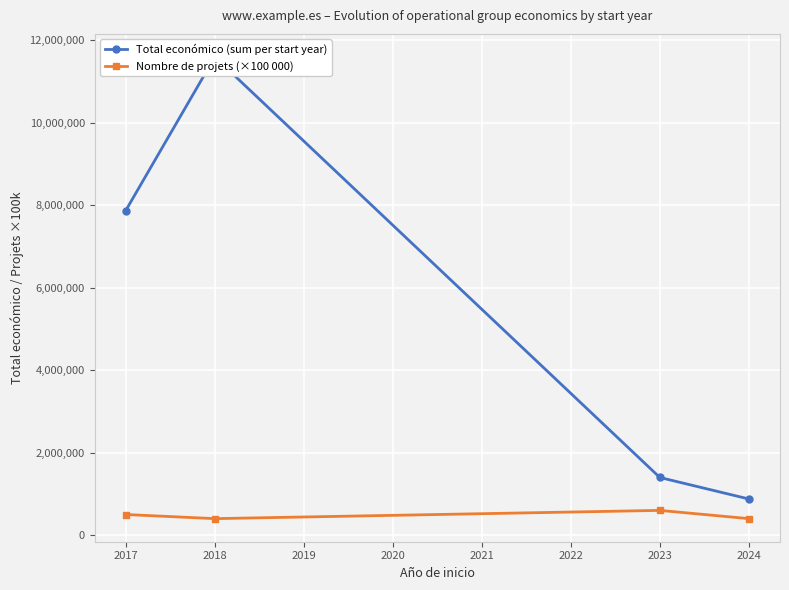

What is the sum of all Total económico (sum per start year) values?

21746639